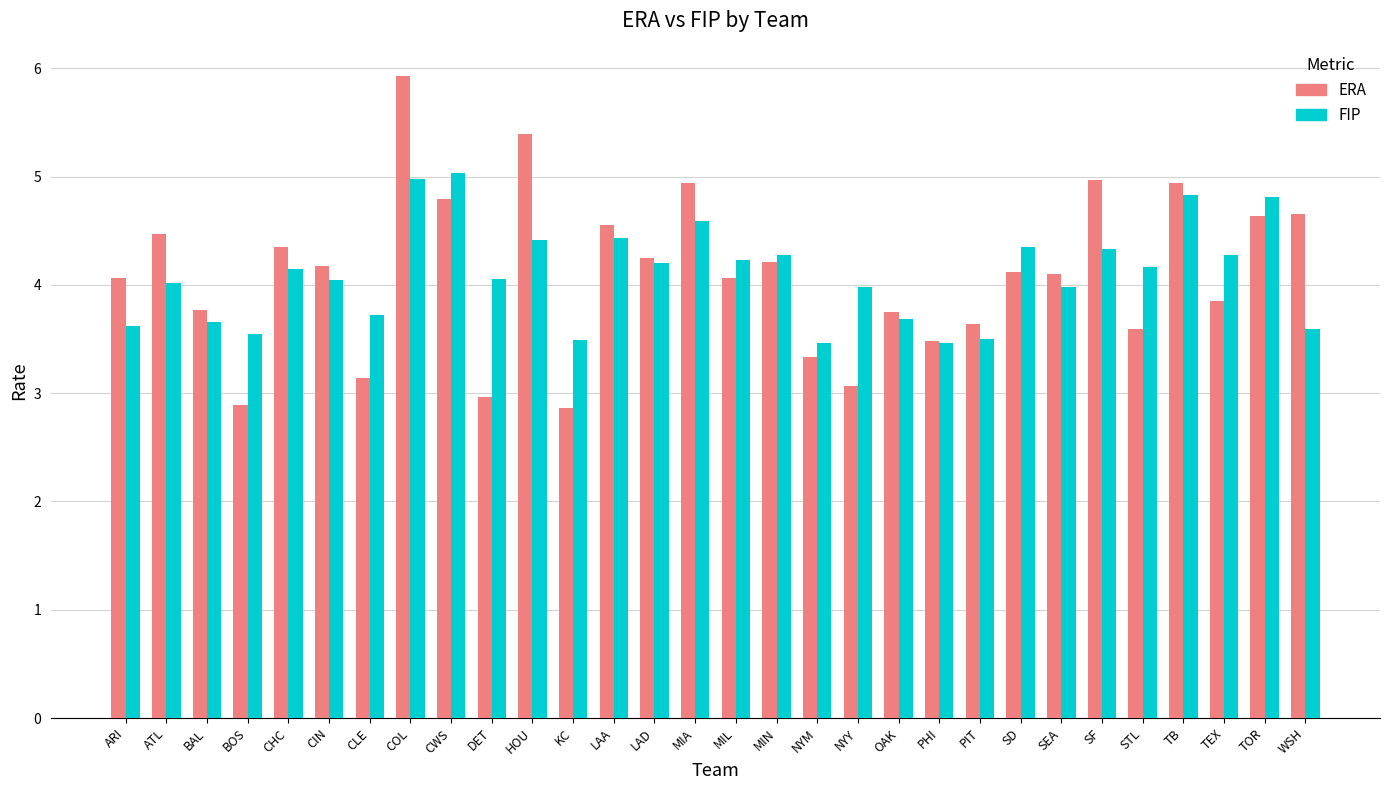

At which label does ERA reach its peak?

COL